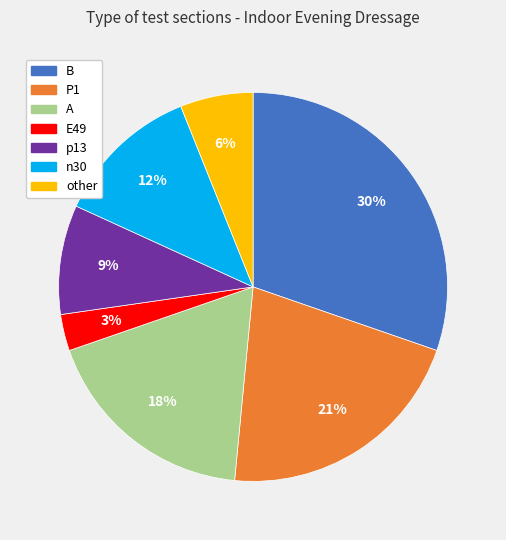

Does E49 represent more than half of the total?

No